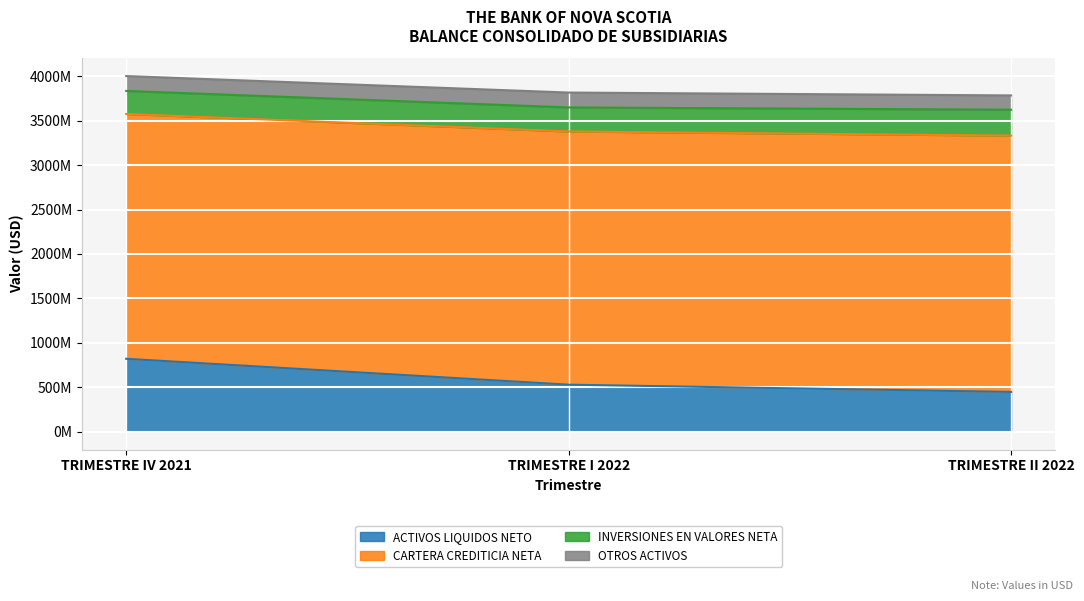

Where does the ACTIVOS LIQUIDOS NETO series first go above 530167163?

TRIMESTRE IV 2021